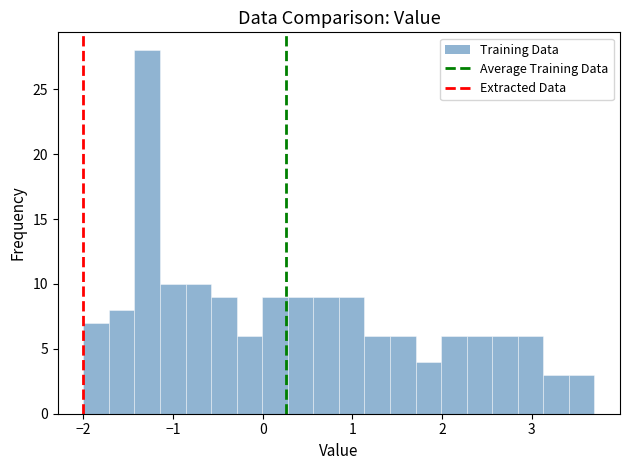

Around what value on the x-axis is the tallest bar? Give the approximate position of its centre, as read against the axis.

-1.3